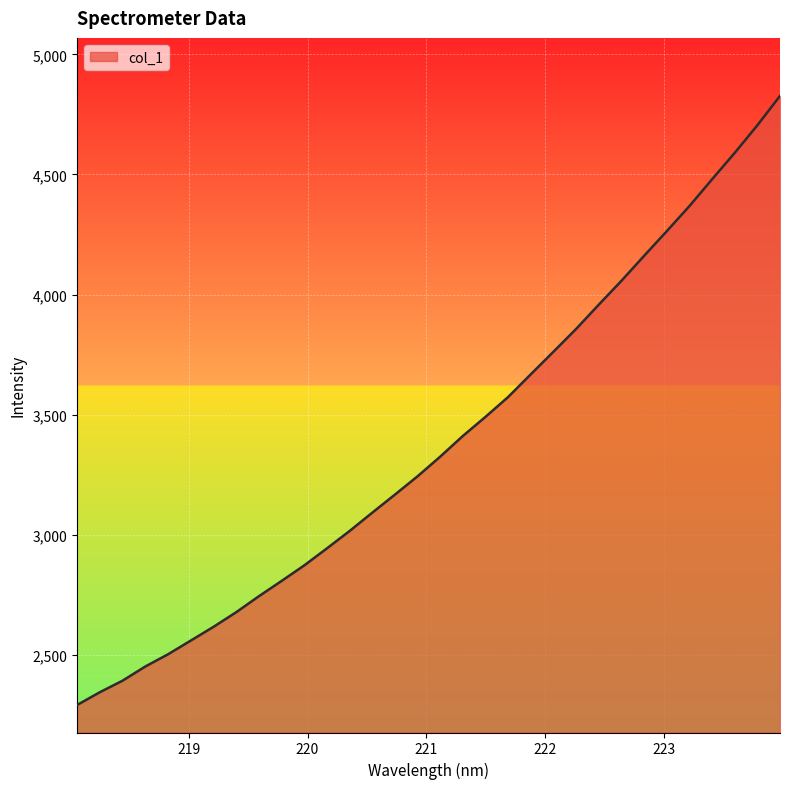

What is the difference between the maximum and minimum values?

2534.0